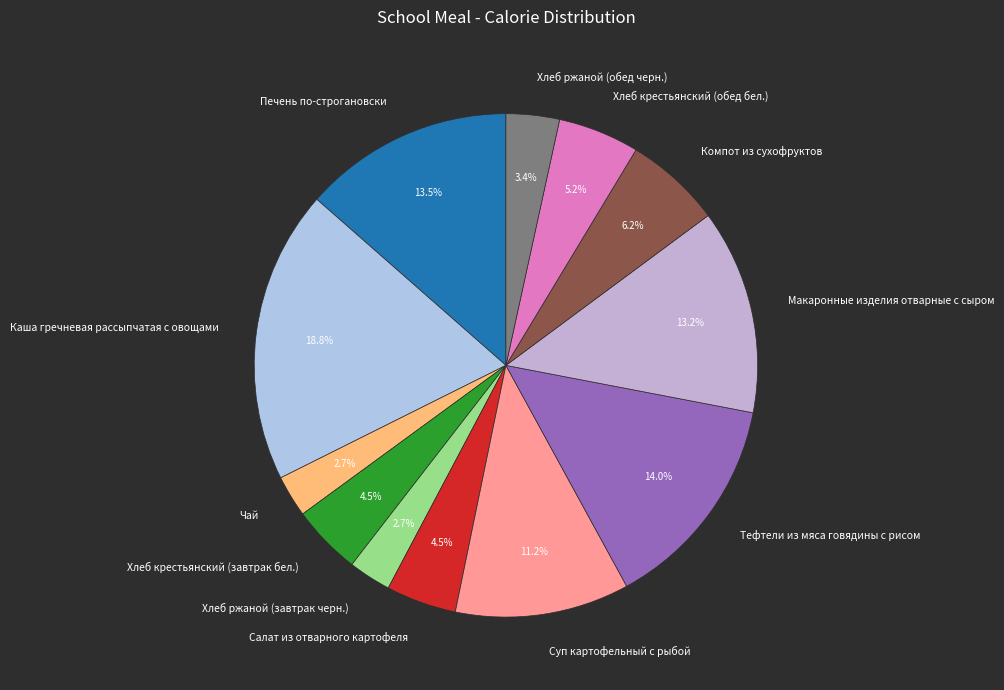

Count the number of slices in the pie.

12